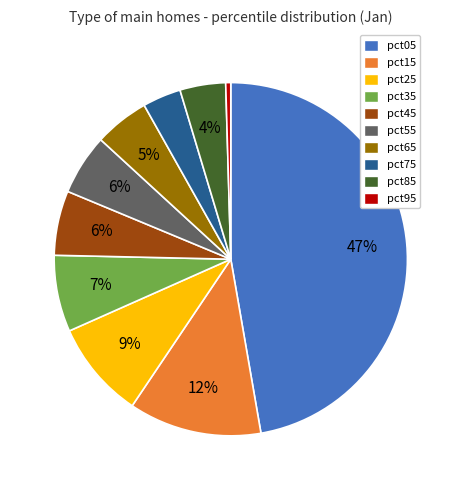

Which slice is the largest?

pct05